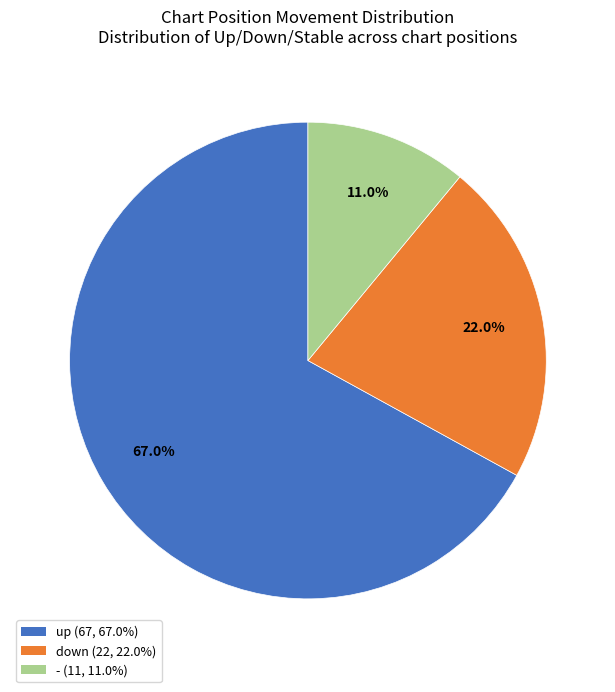

What is the largest slice in the pie chart?

up